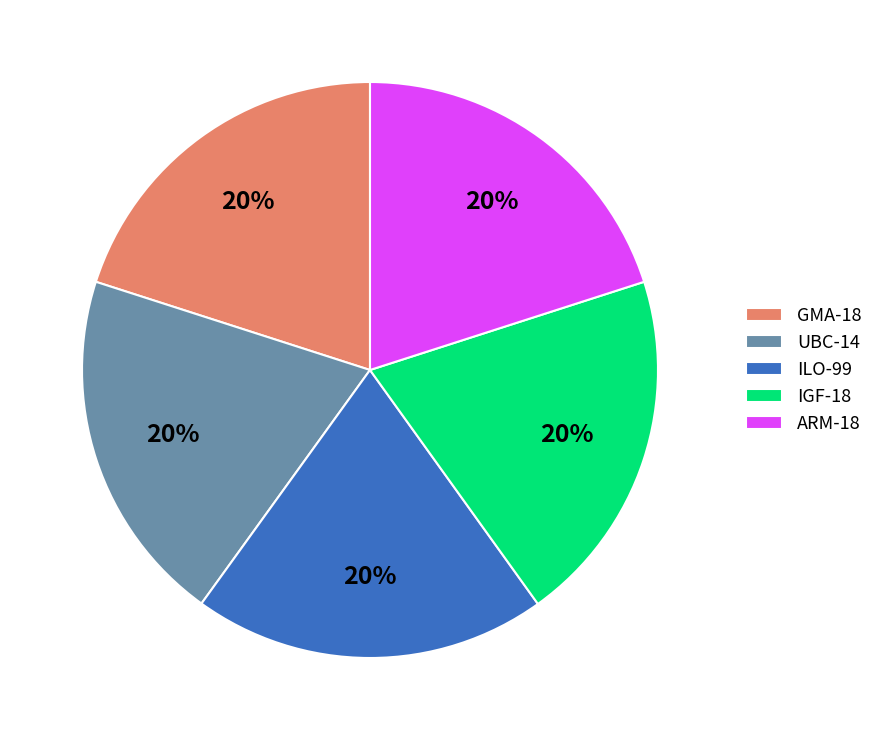

True or false: UBC-14 accounts for 10% of the total.

False